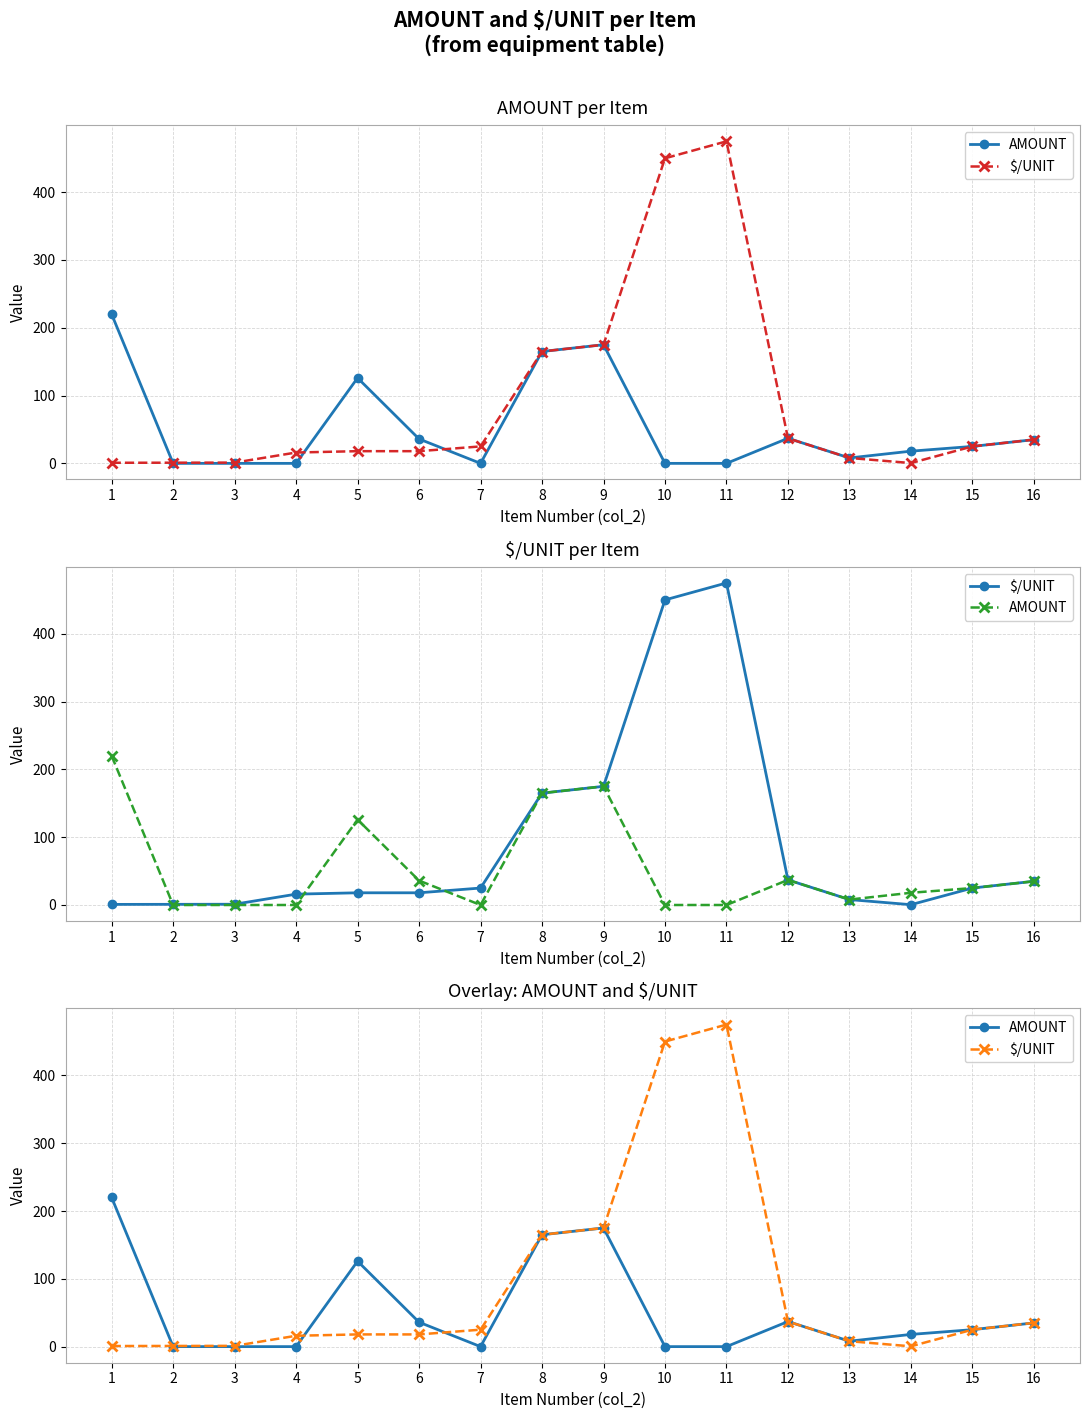

True or false: $/UNIT has a value of 18.0 at 6.

True